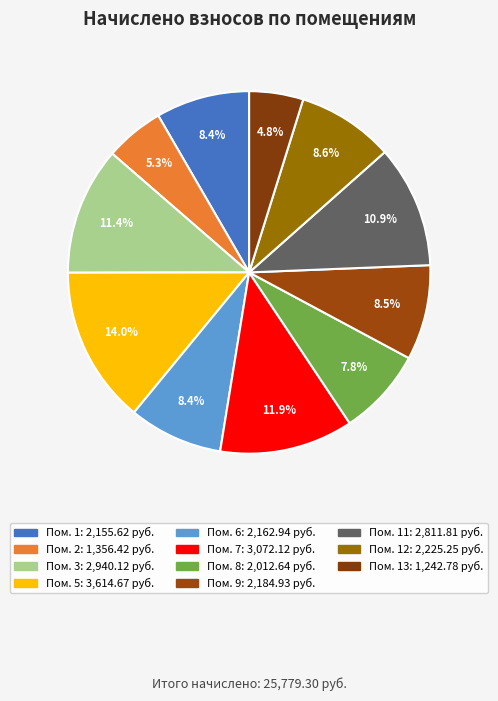

How many segments does this pie chart have?

11